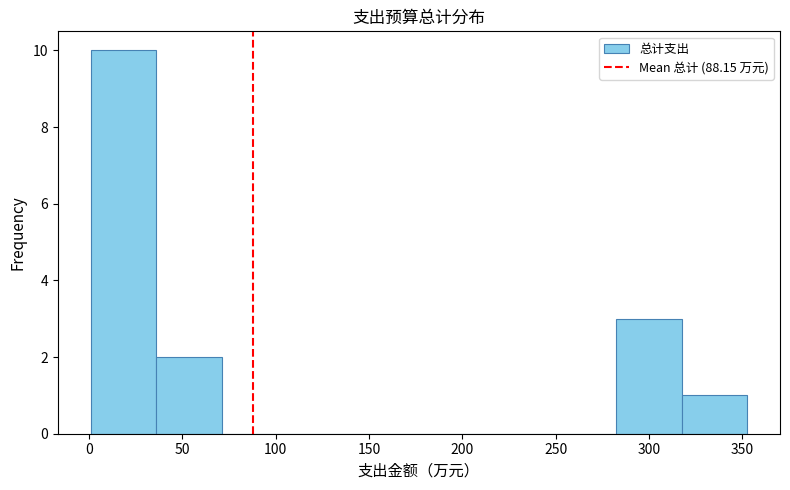

Which range on the x-axis has the tallest bar?

0 to 35